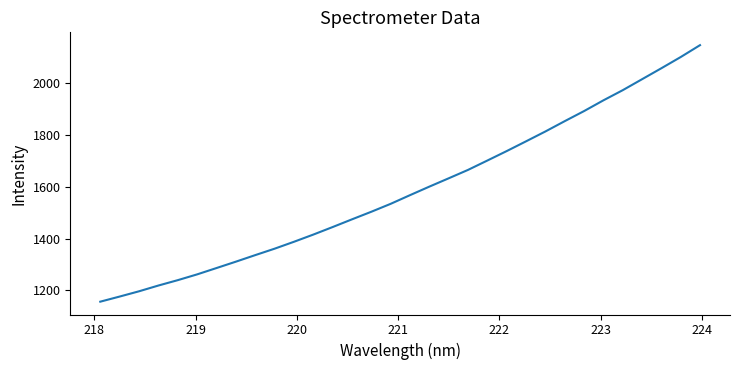

What is the smallest value displayed?

1156.2